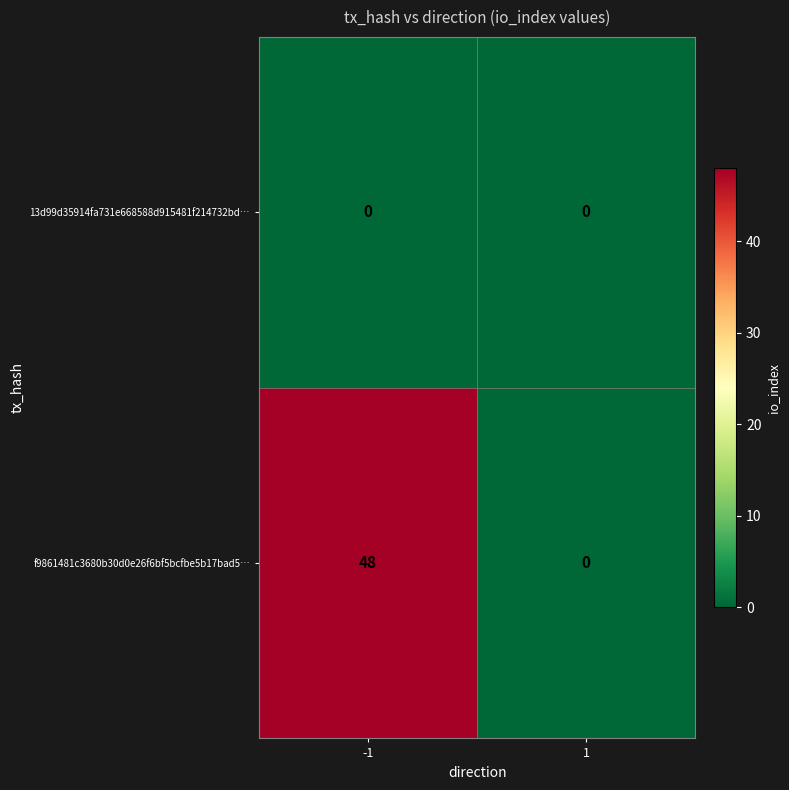

What is the difference between the f9861481c3680b30d0e26f6bf5bcfbe5b17bad5… values at 1 and -1?

48